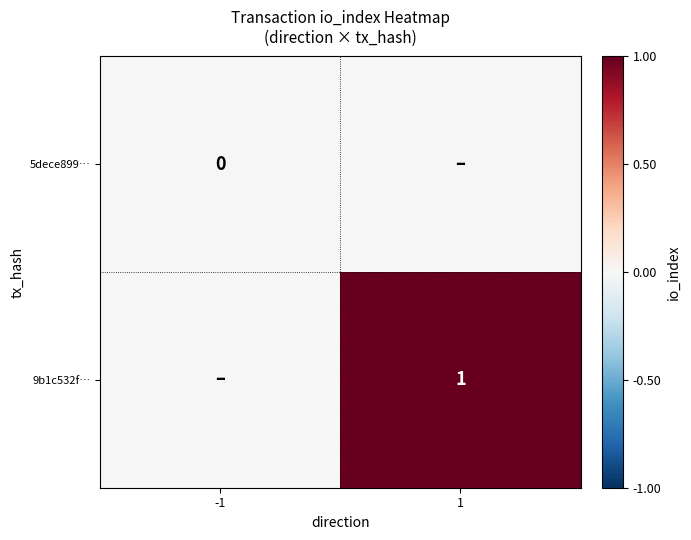

The value of 9b1c532f… at 1 is 1. True or false?

True